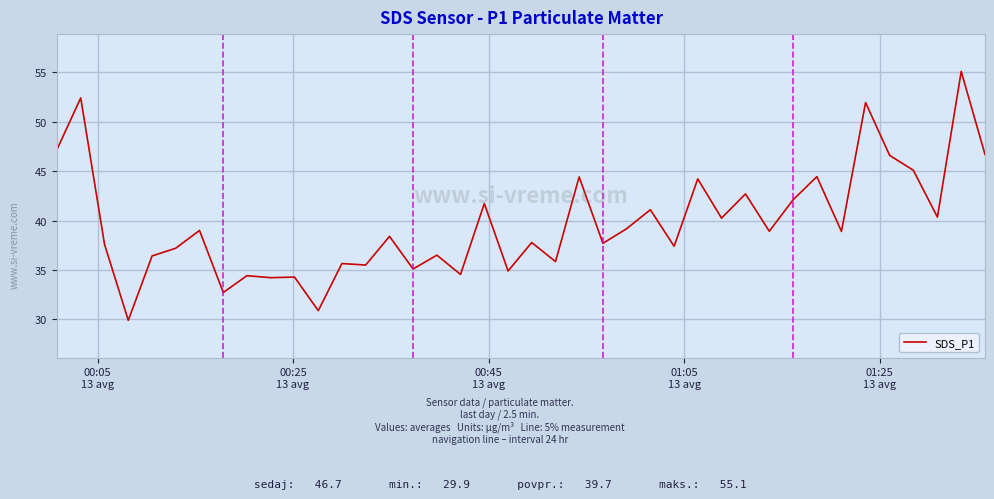

What is the minimum value shown in the chart?

29.9